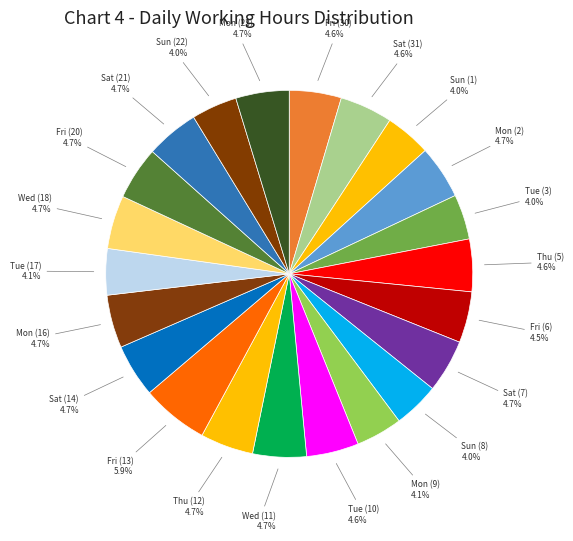

Which slice is the largest?

Fri (13)